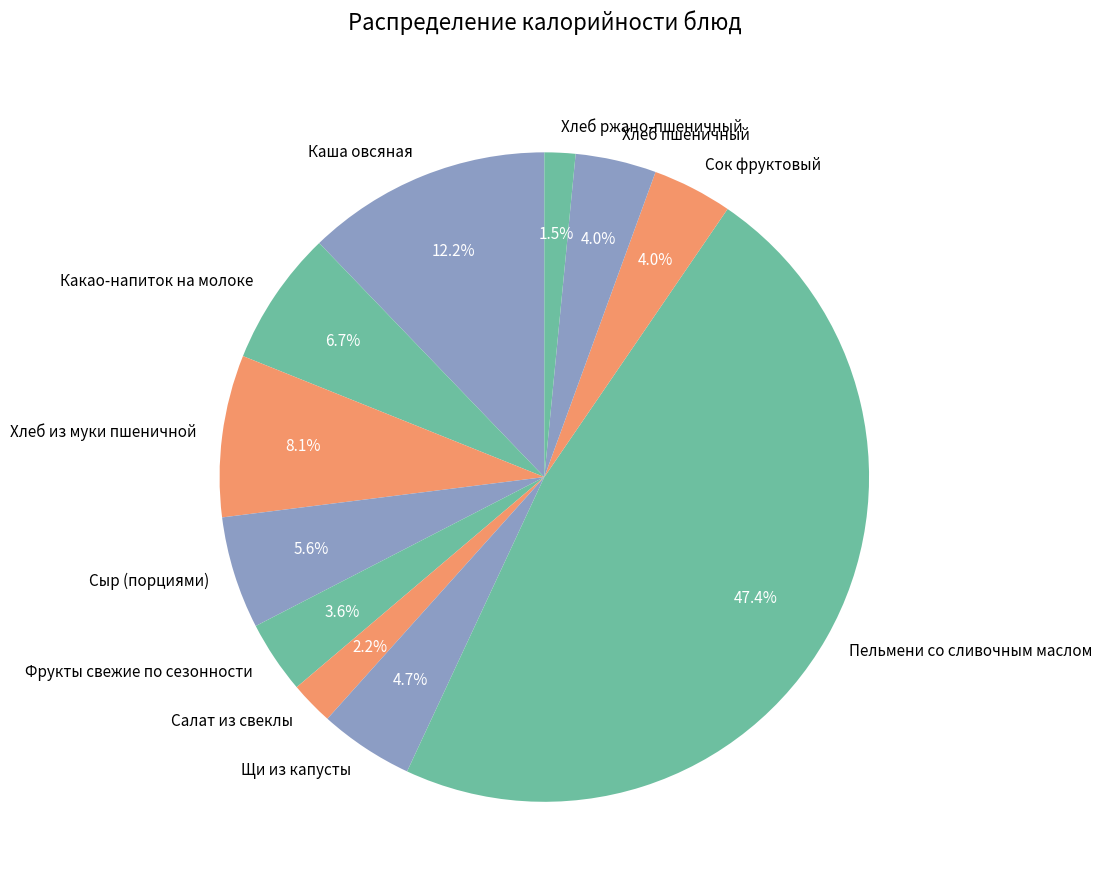

To the nearest percent, what portion does Какао-напиток на молоке represent?

7%